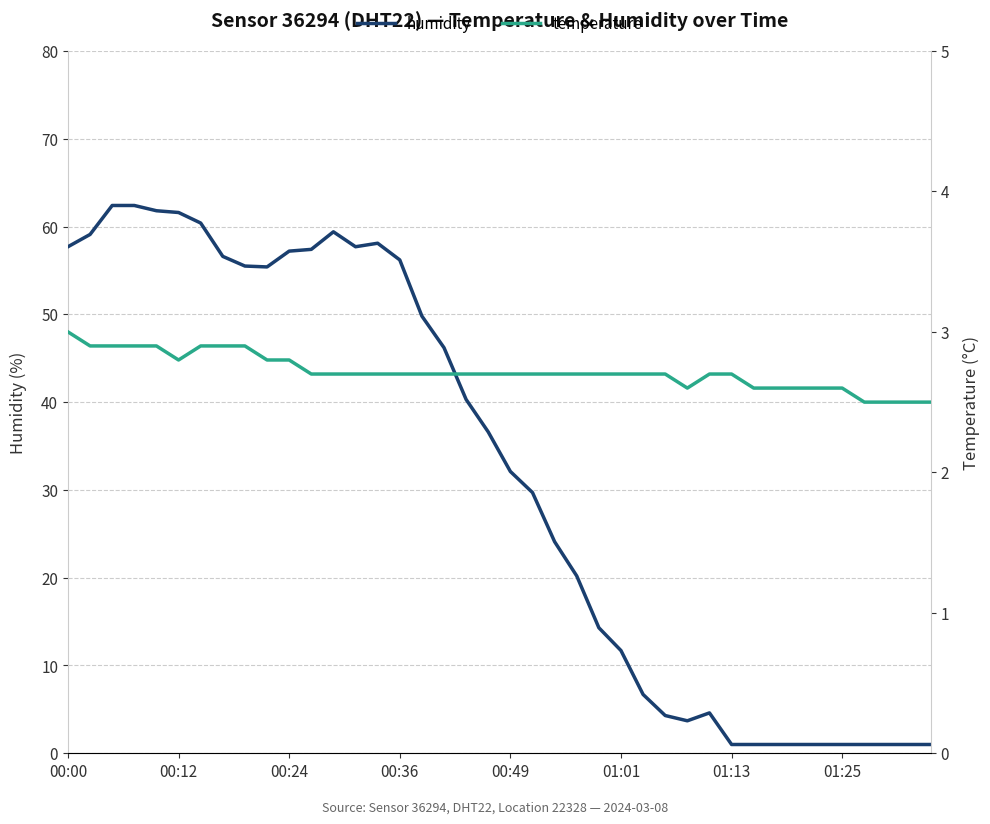

The value of humidity at 00:00 is 57.7. True or false?

True